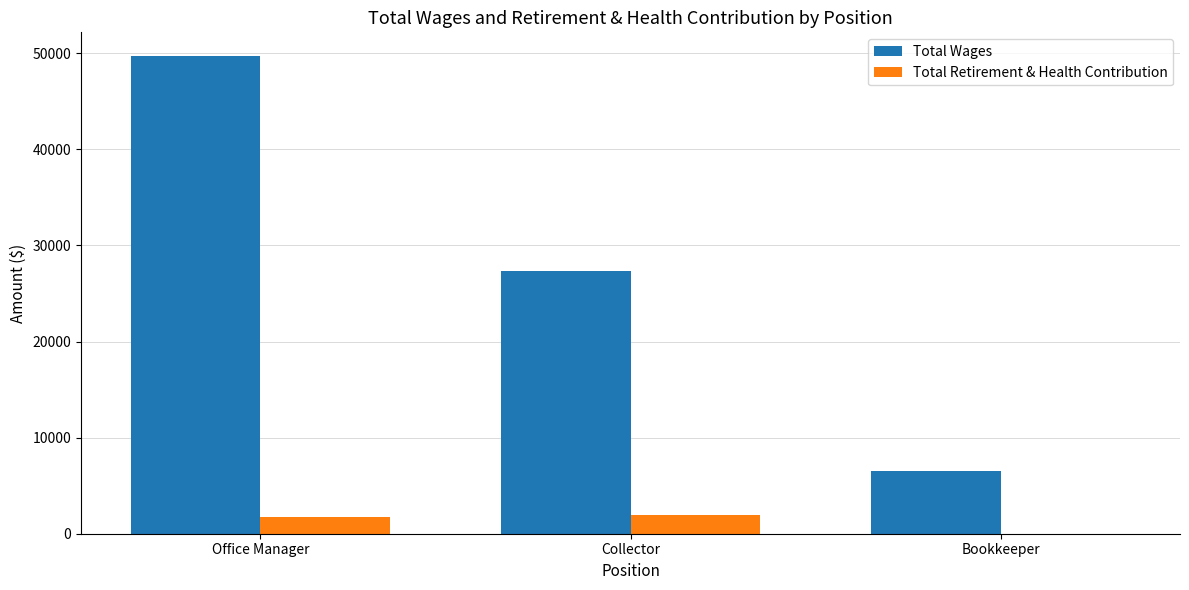

How many distinct data groups are displayed?

2